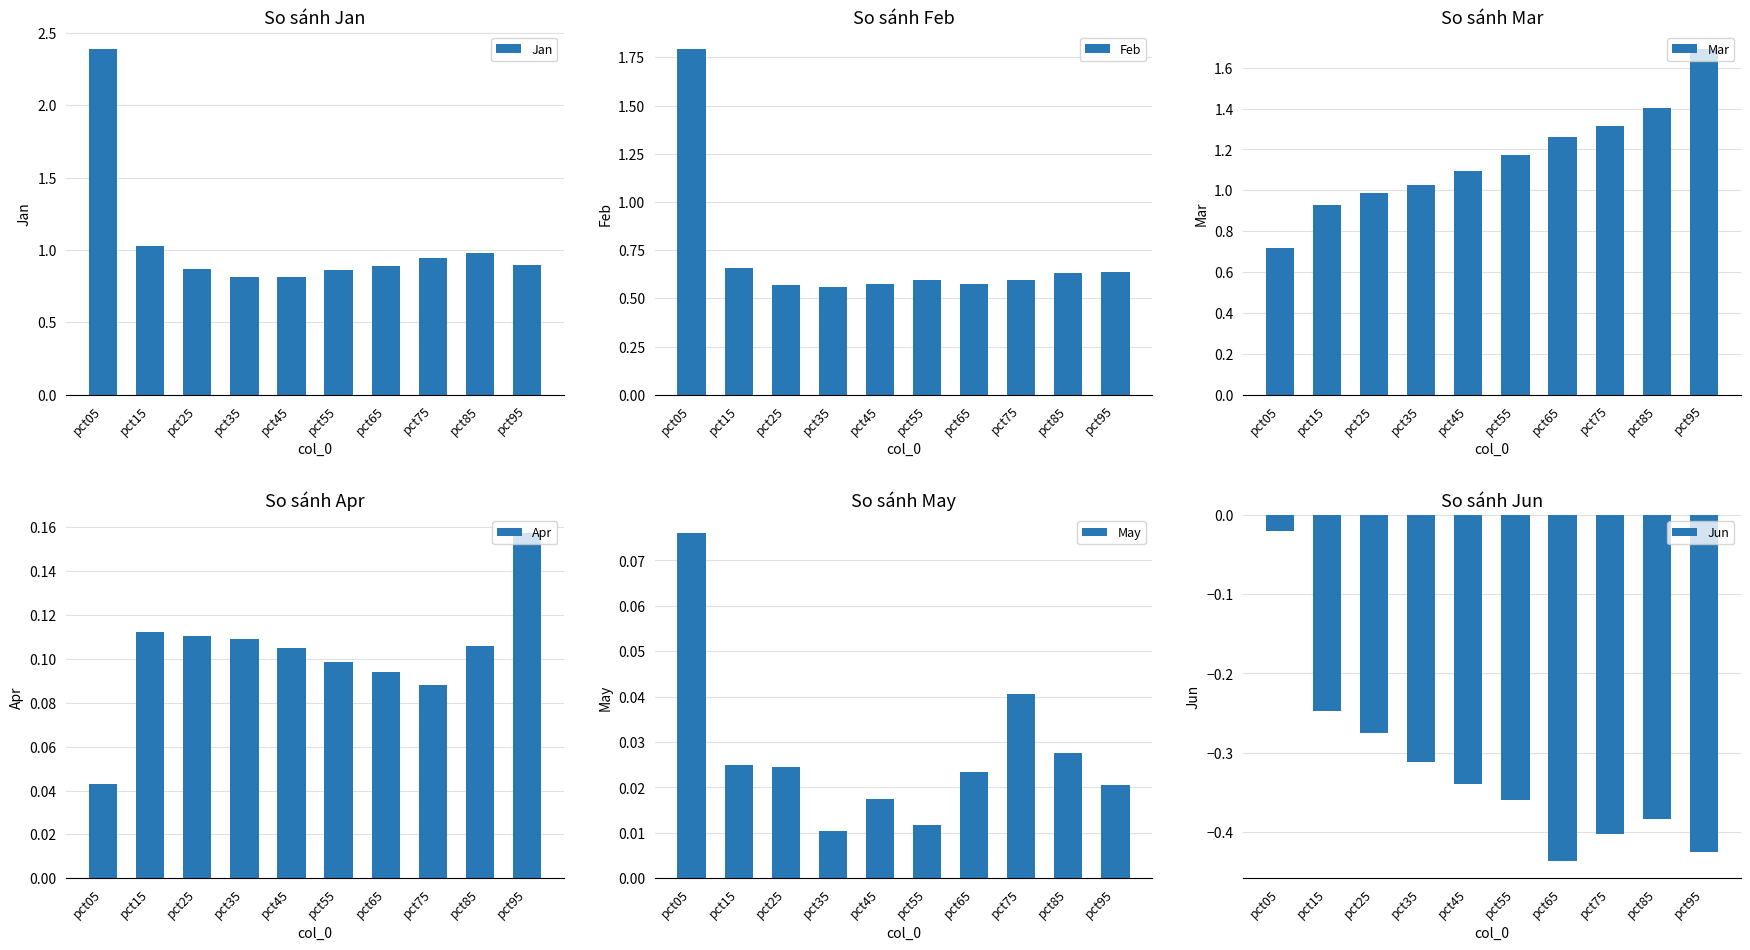

What are all the series names shown in the legend?

Jan, Feb, Mar, Apr, May, Jun